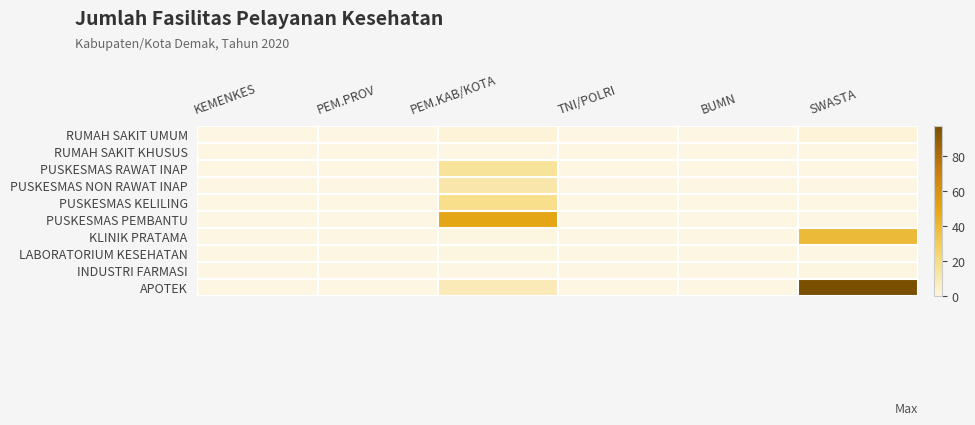

How many series are shown in this chart?

10